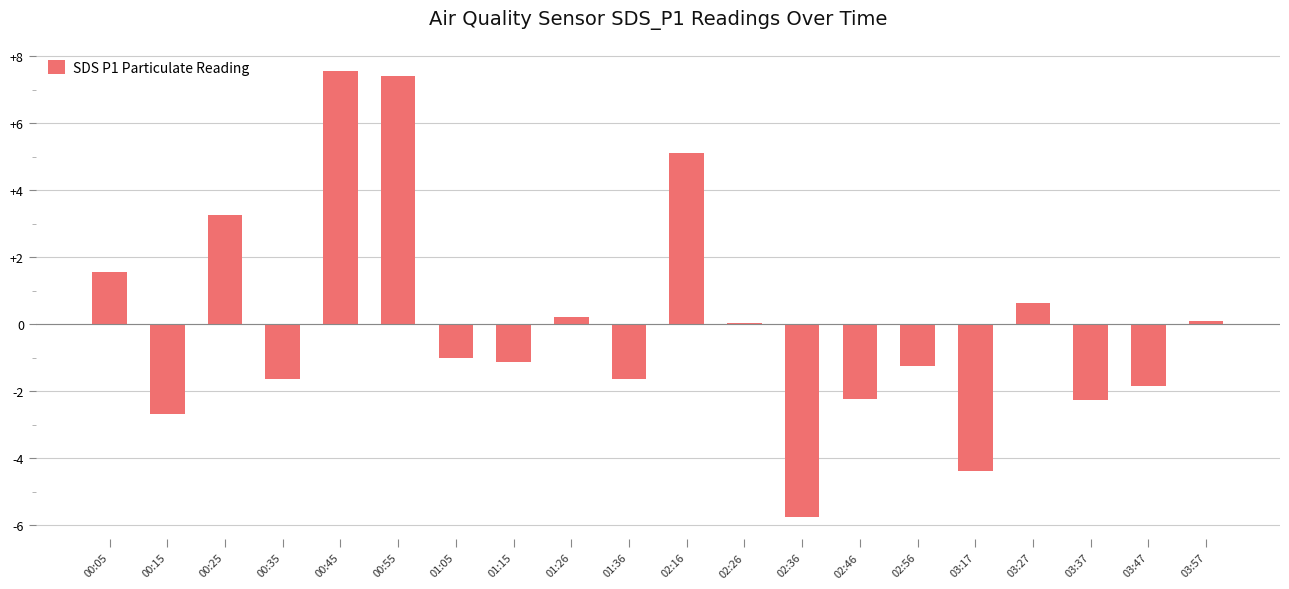

Which has a higher value, 03:37 or 00:15?

03:37